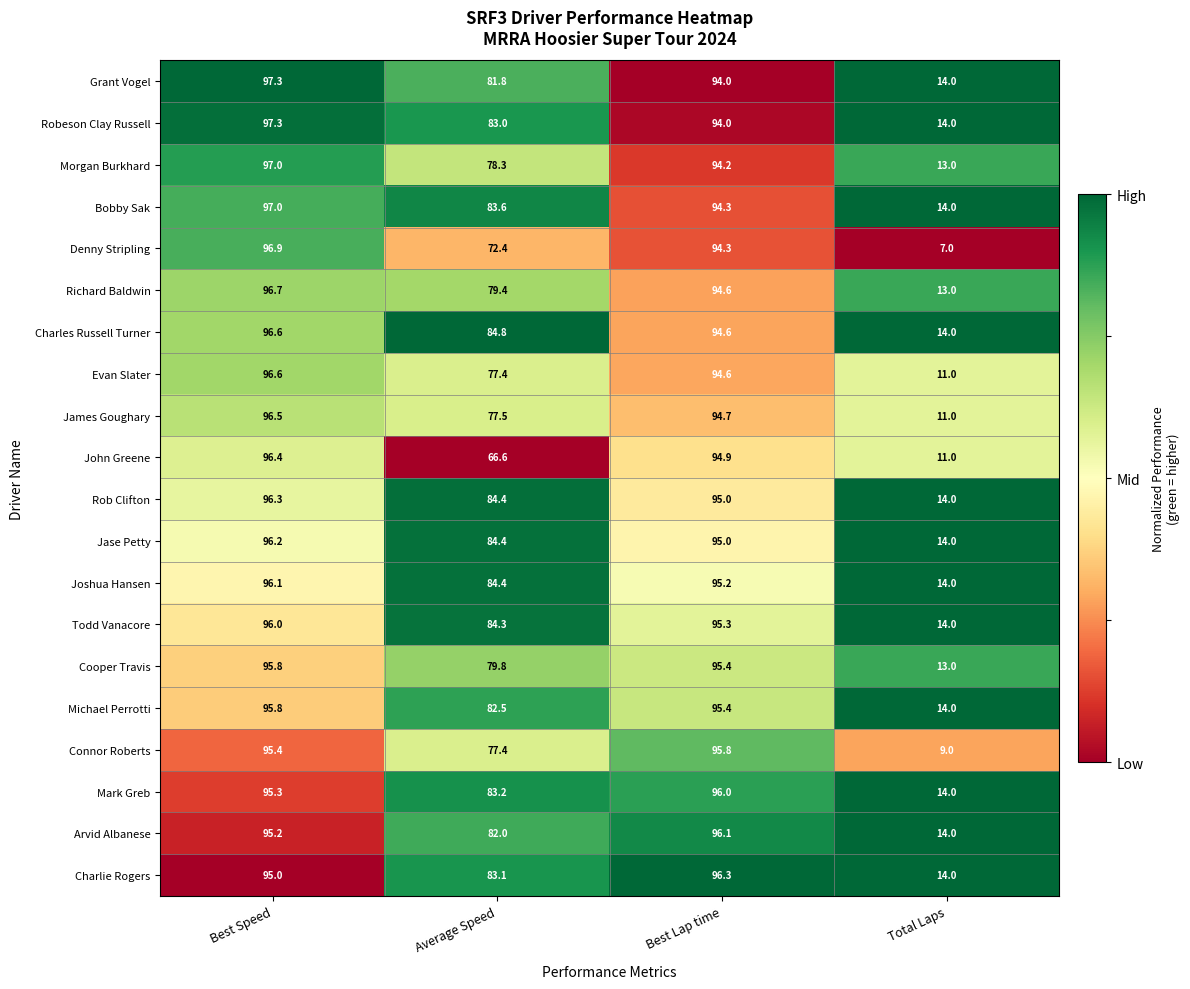

Which series has the largest total across all categories?

Charles Russell Turner